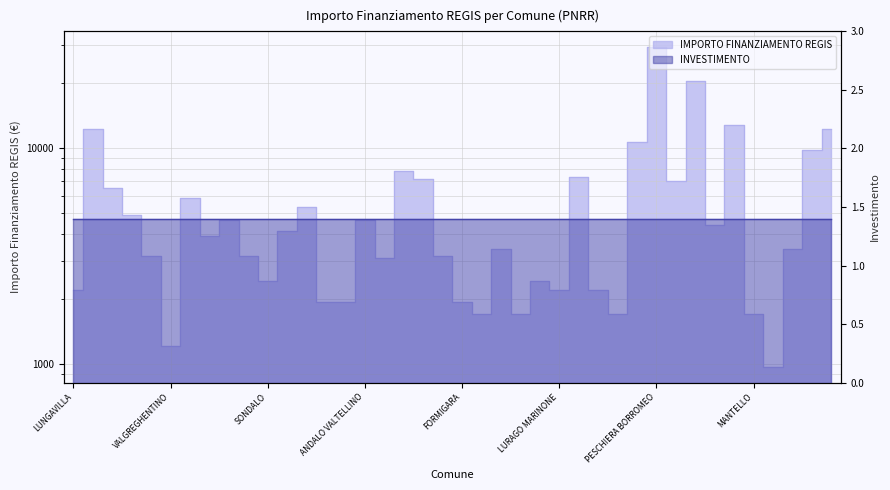

How many data points are above 3888?

19